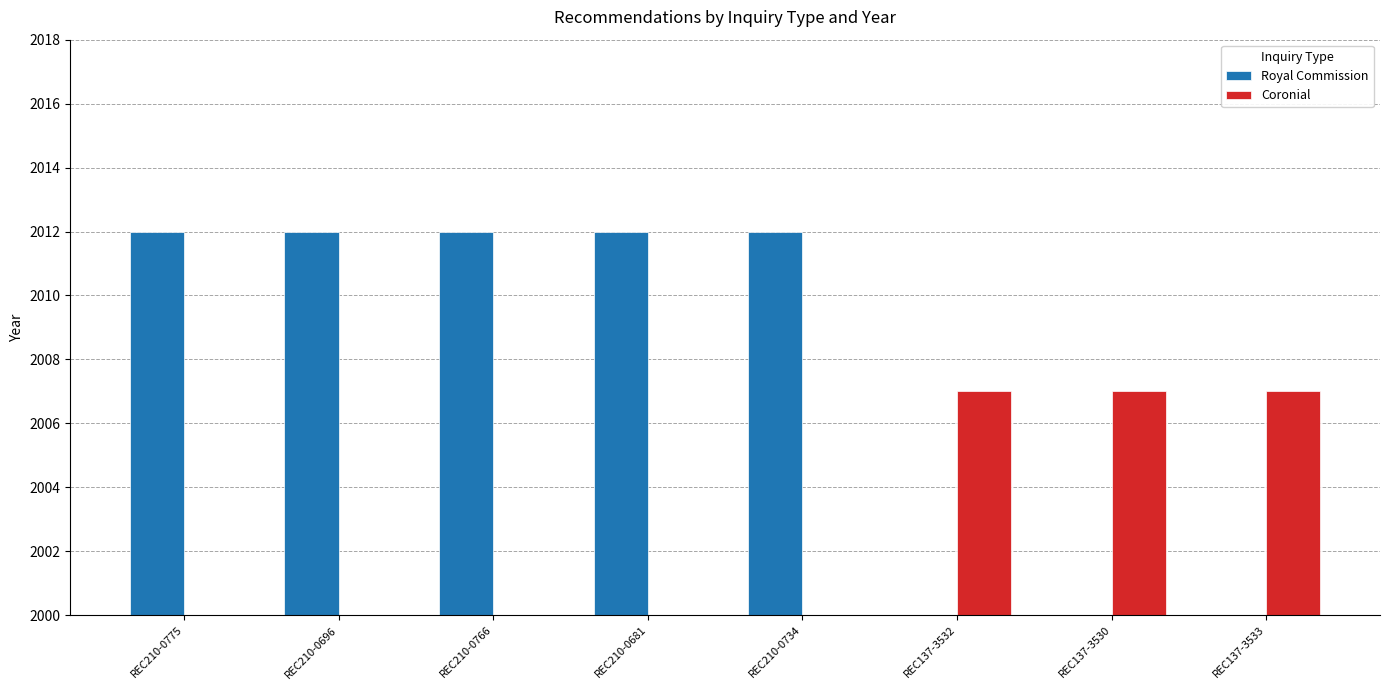

Reading right to left, transcribe all the data shown in this chart.

Royal Commission: 0	0	0	2012	2012	2012	2012	2012
Coronial: 2007	2007	2007	0	0	0	0	0